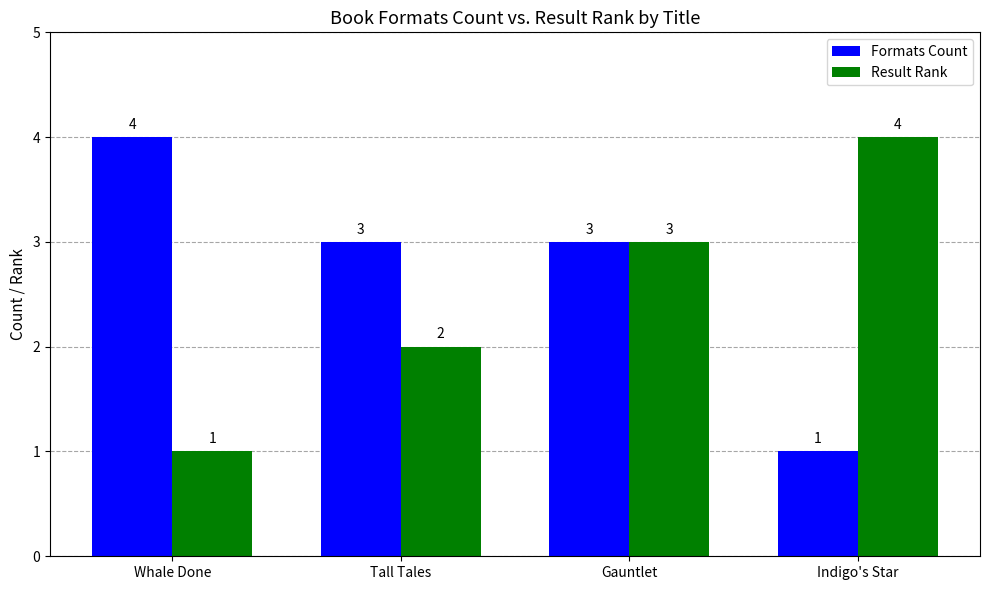

At which label does Result Rank reach its minimum?

Whale Done